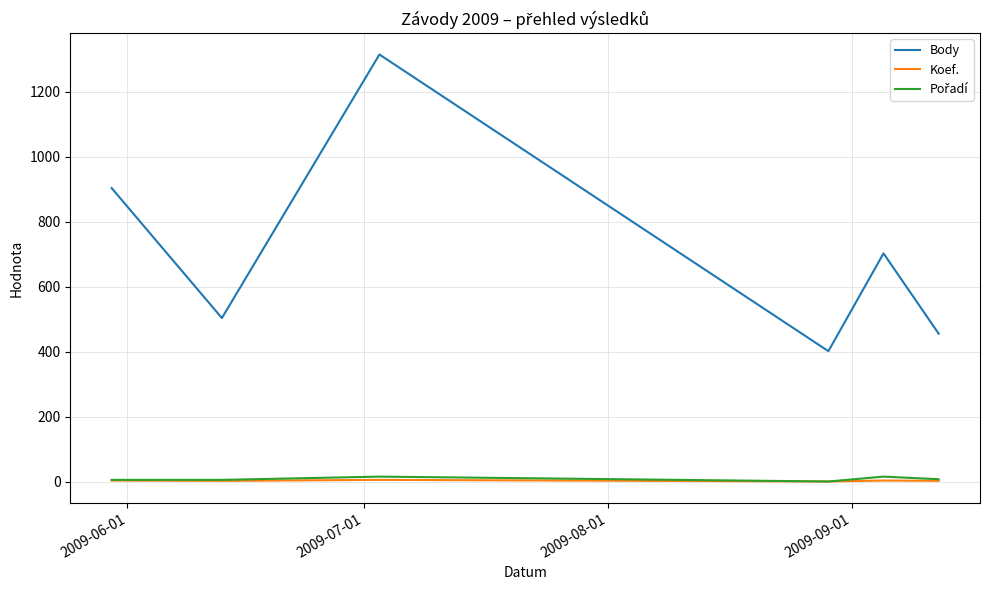

True or false: Body and Koef. intersect in this chart.

False